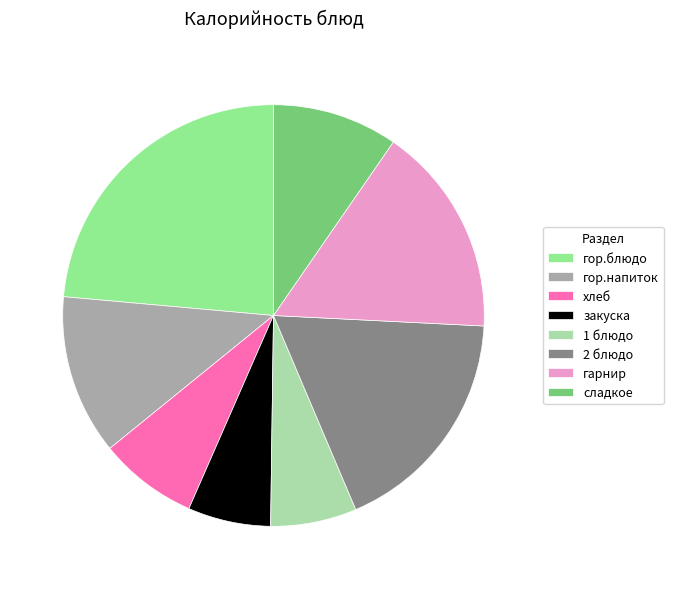

What is the ratio of the value at закуска to the value at гарнир?

0.4